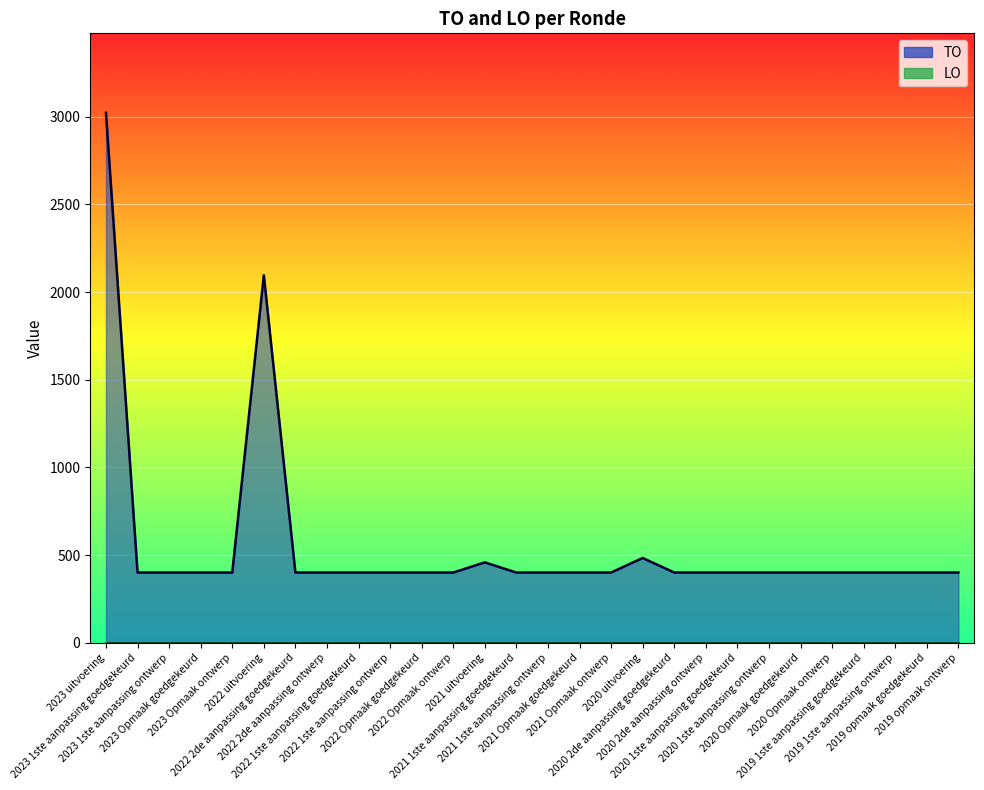

What is the ratio of the value at 2023 1ste aanpassing ontwerp to the value at 2020 1ste aanpassing goedgekeurd?

1.0